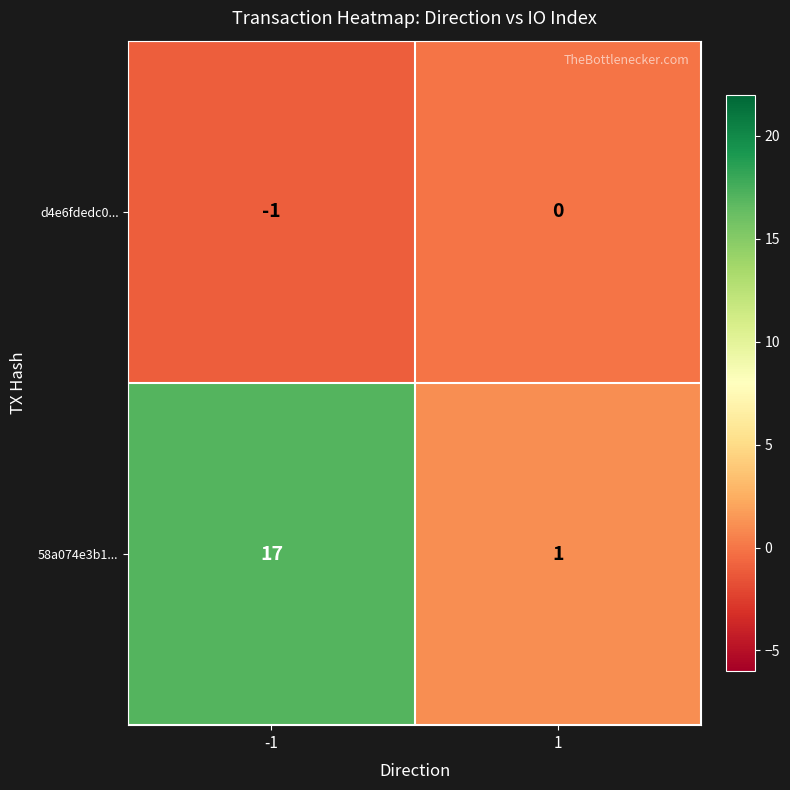

Between -1 and 1, which series saw the biggest shift?

58a074e3b1...